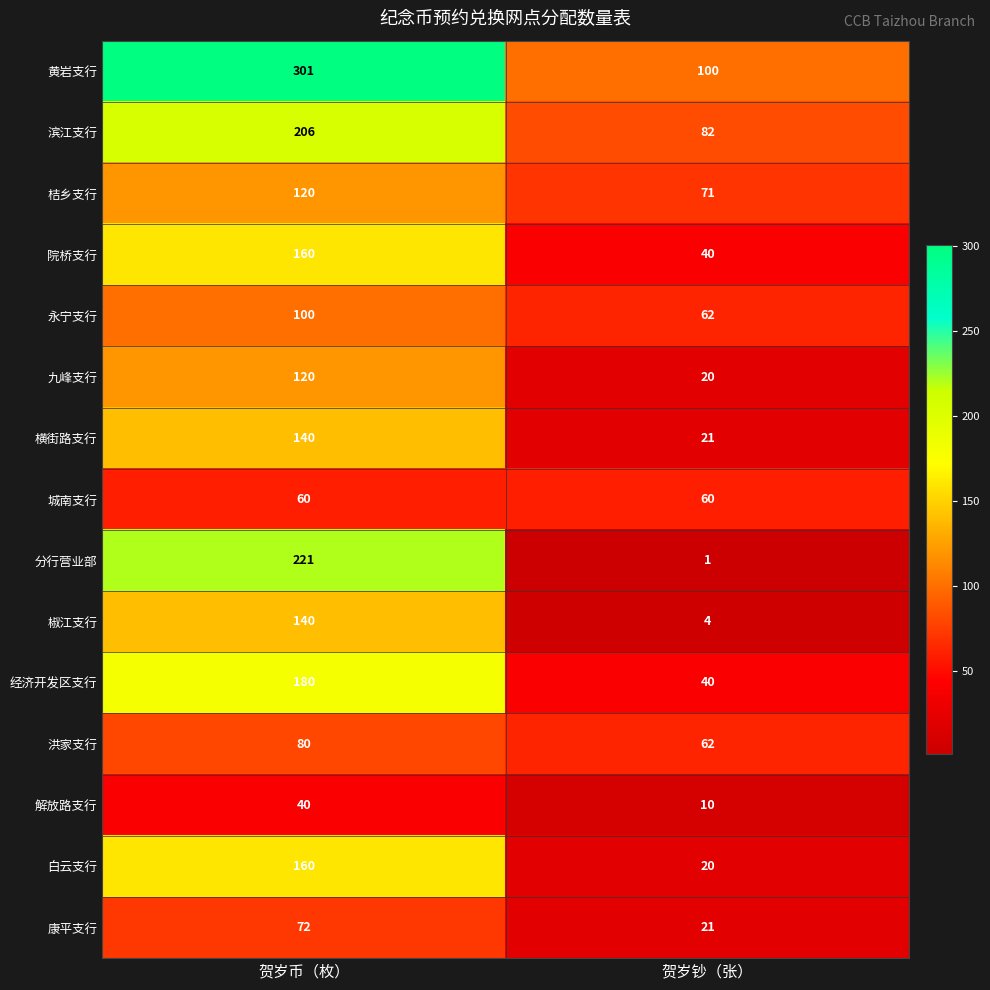

What is the sum of all 桔乡支行 values?

191